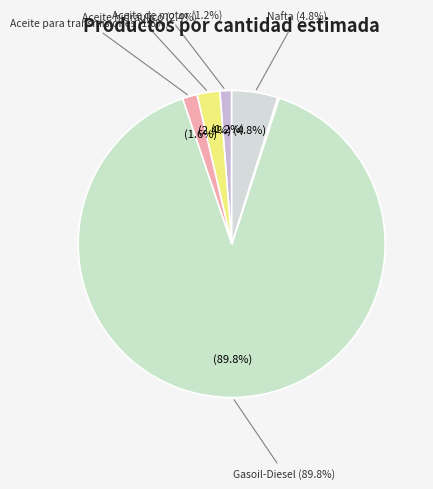

Do Gasoil-Diesel and Aceite para transmisiones together represent more than half of the pie?

Yes